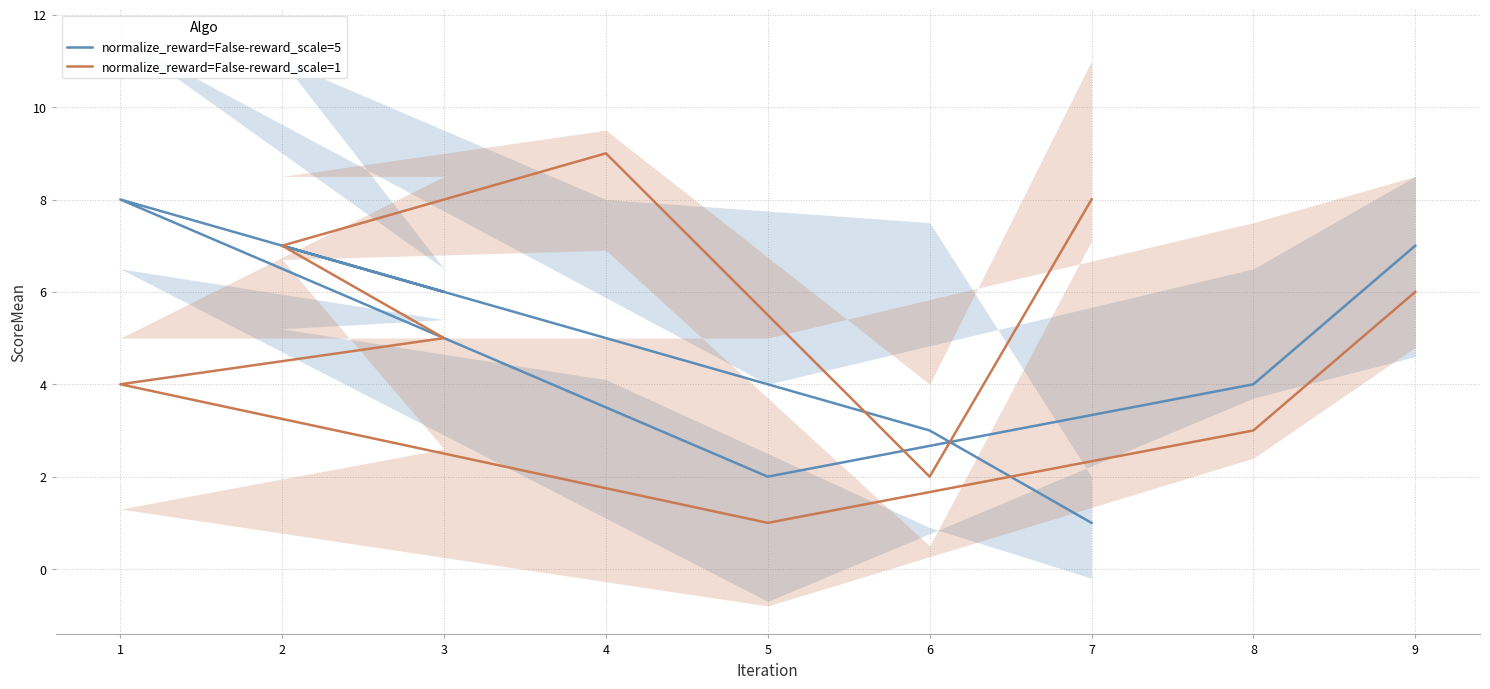

Which series has the widest spread of values?

normalize_reward=False-reward_scale=1